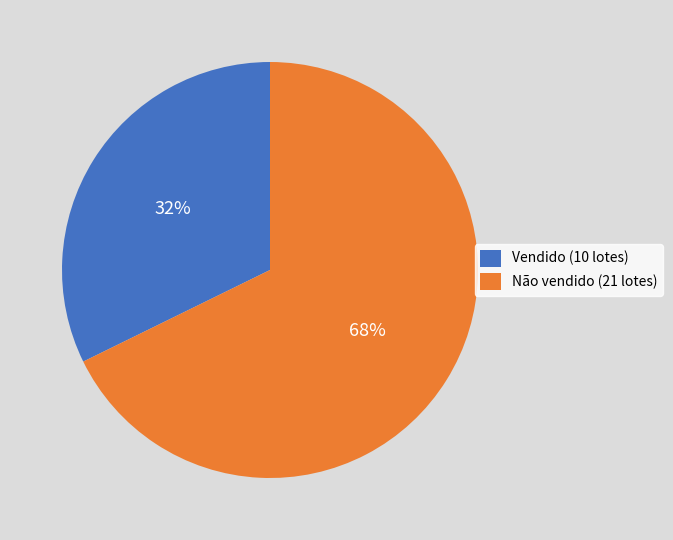

Is it true that Vendido is 32% of the pie?

True